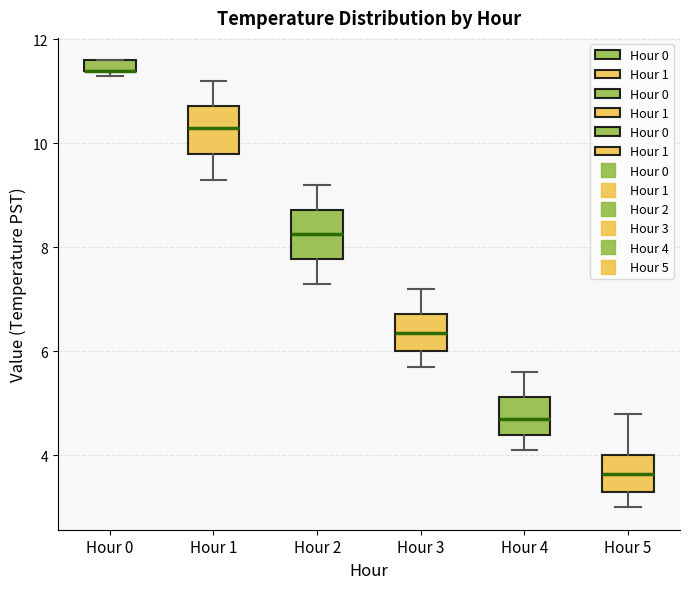

Where is the lower edge of the box for Hour 0 on the y-axis? The values are not printed on the chart, so give them approximately, as read against the axis.

11.4